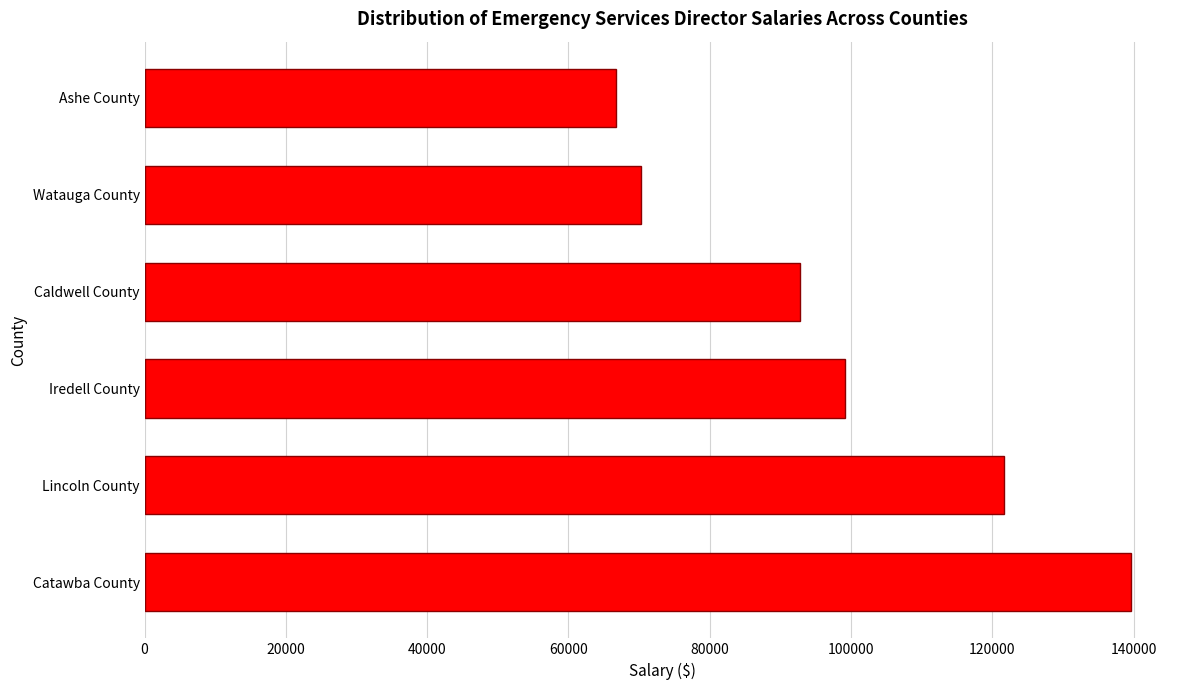

What is the change in value from Catawba County to Watauga County?

-69262